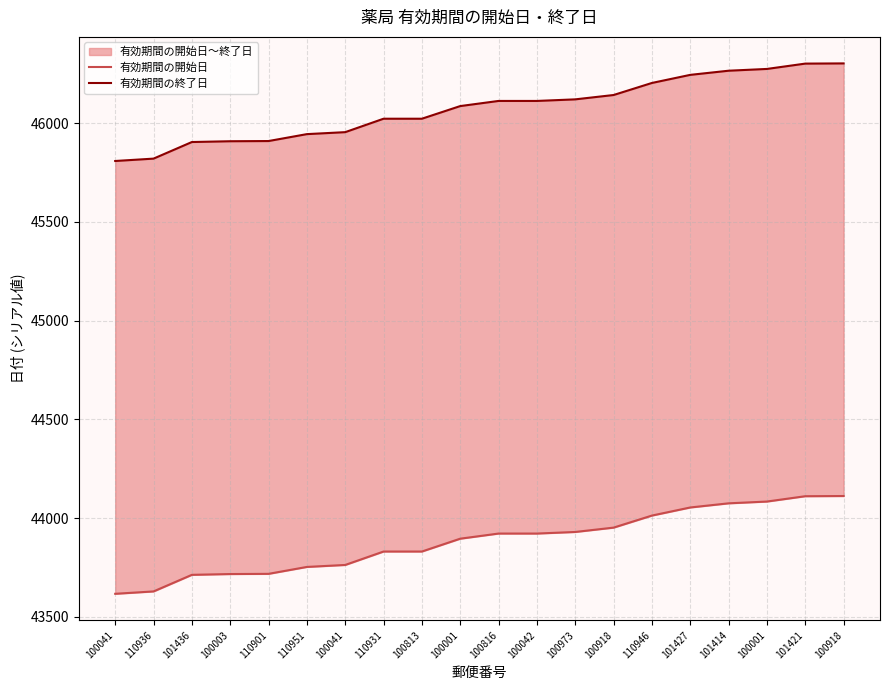

The value of 有効期間の開始日 at 101427 is 44054. True or false?

True